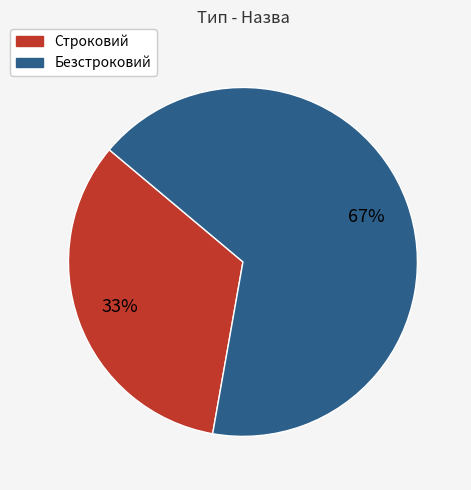

To the nearest percent, what is the average slice percentage?

50%